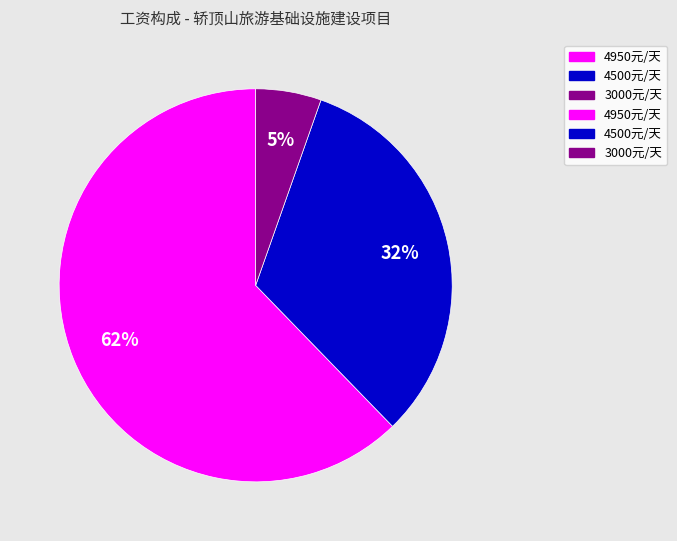

To the nearest percent, what is the average slice percentage?

33%